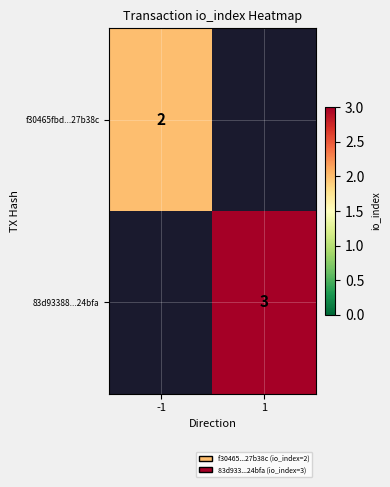

Is the value of 83d93388...24bfa at 1 greater than the value of f30465fbd...27b38c at -1?

Yes